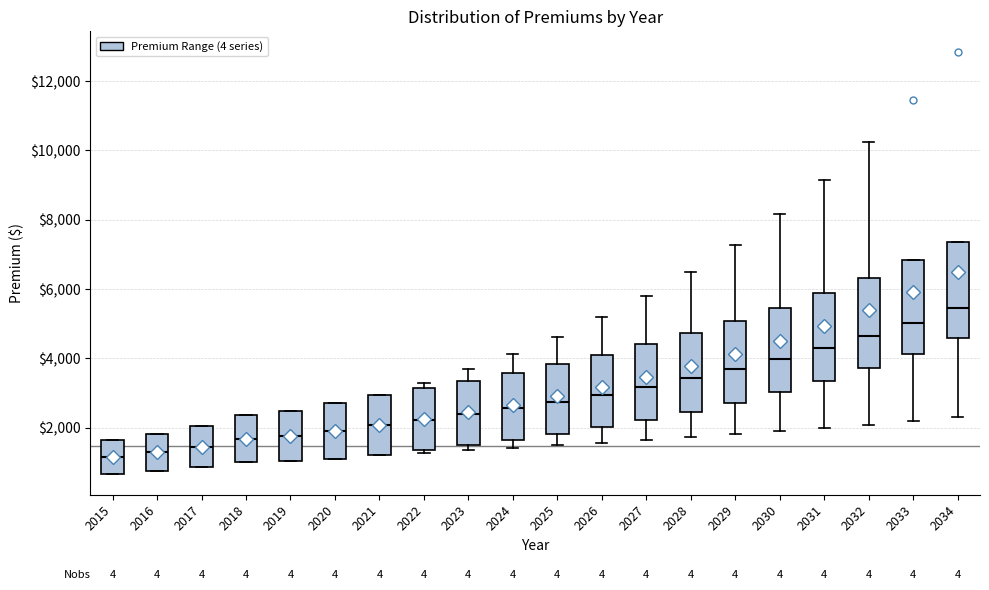

Where does the lower whisker of the box at x = 2034 end on the y-axis? The values are not printed on the chart, so give them approximately, as read against the axis.

2400